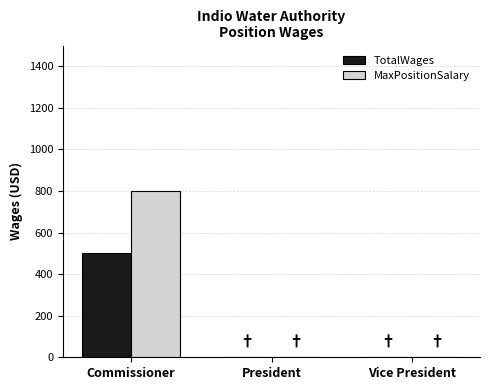

Between Commissioner and President, which series saw the biggest shift?

MaxPositionSalary